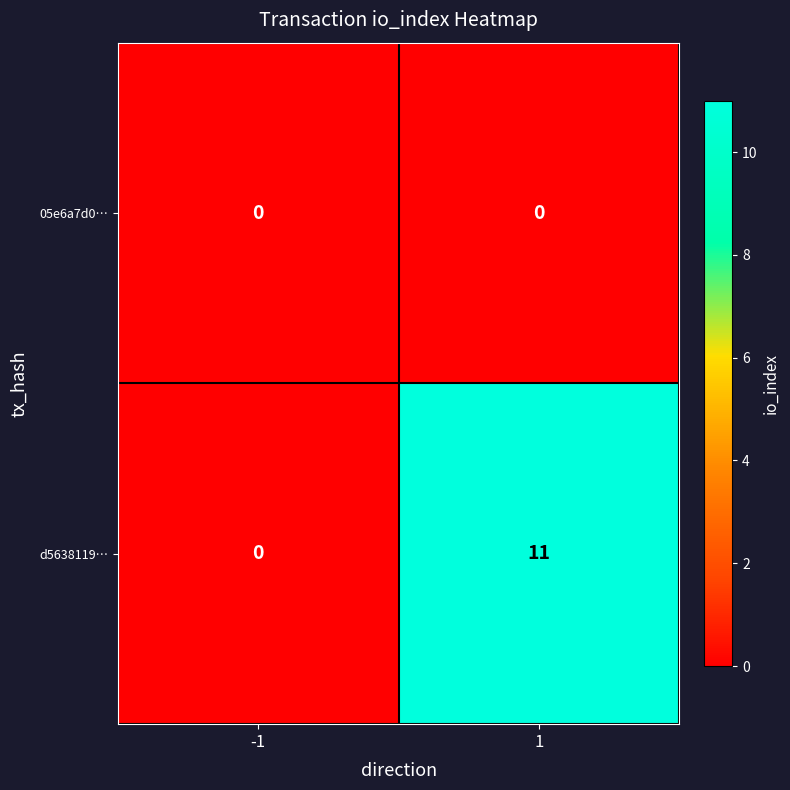

What is the sum of all d5638119… values?

11